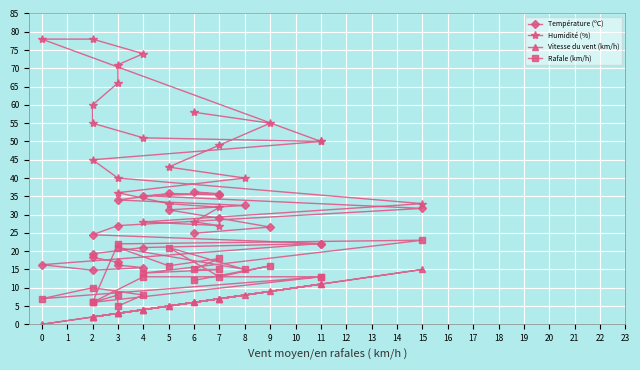

What is the maximum value for Humidité (%)?

78.0